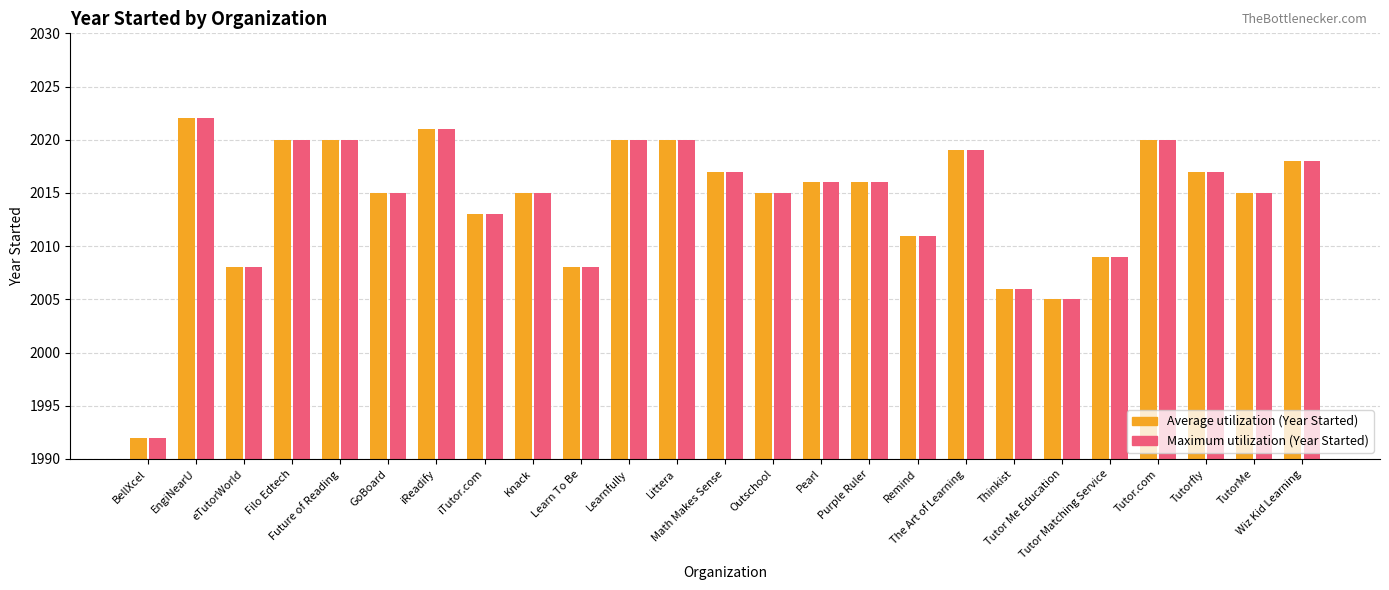

At how many categories does at least one series exceed 1994?

24